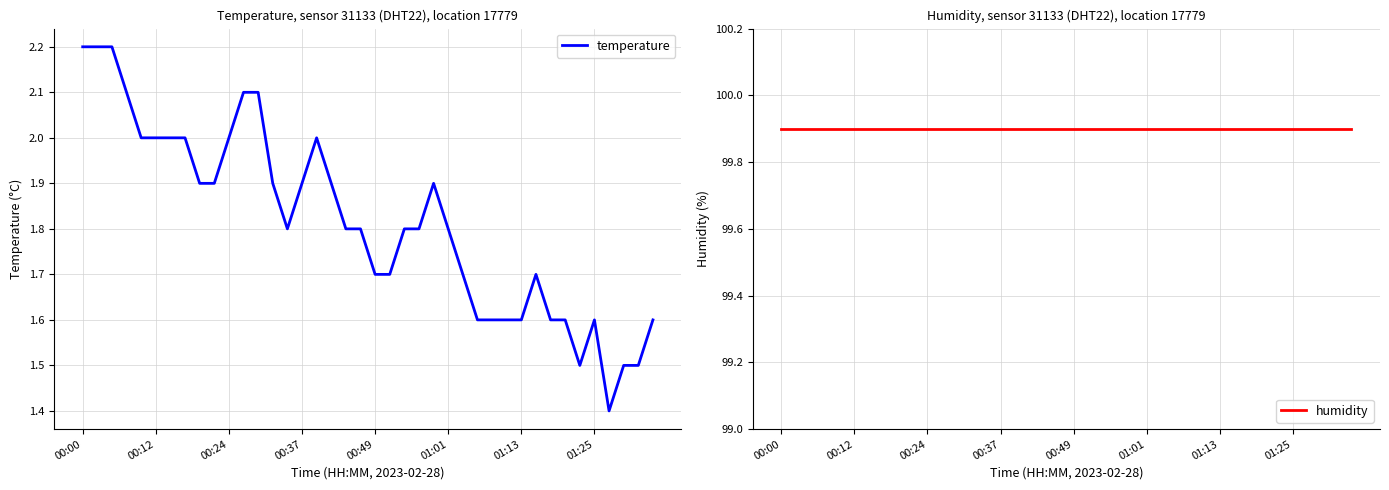

True or false: temperature and humidity intersect in this chart.

False